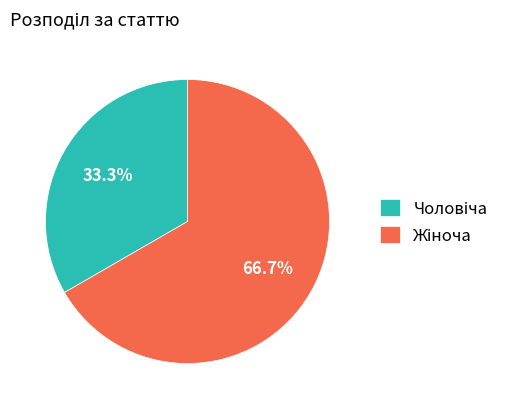

Does any single category account for the majority?

Yes